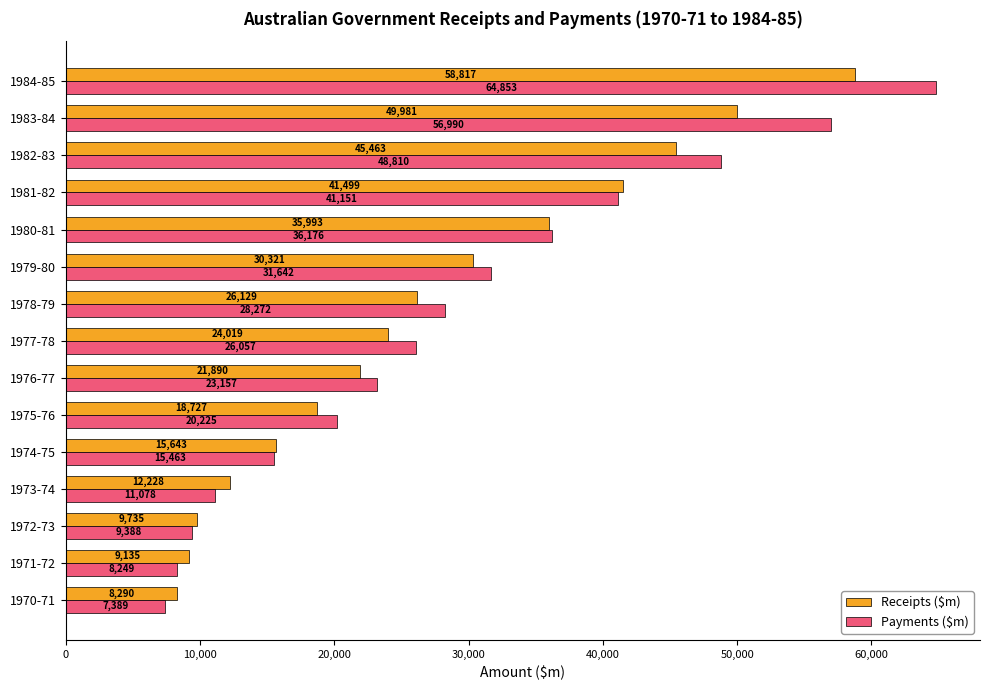

Which series changed the most between 1972-73 and 1984-85?

Payments ($m)